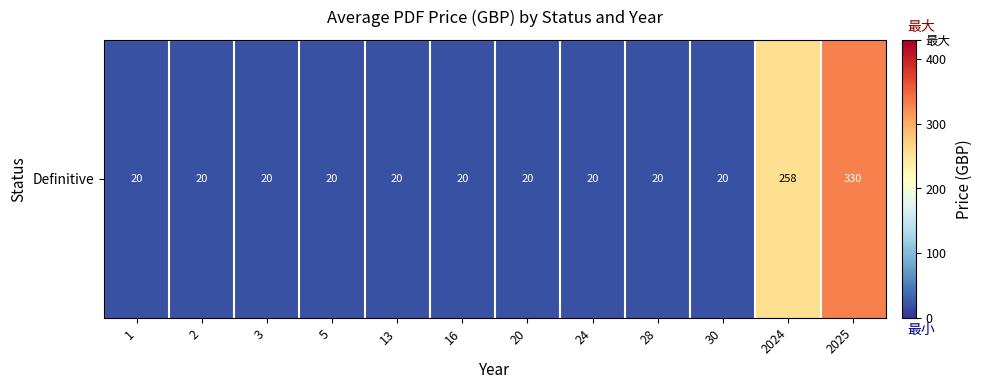

Which category has the highest value across all series?

2025